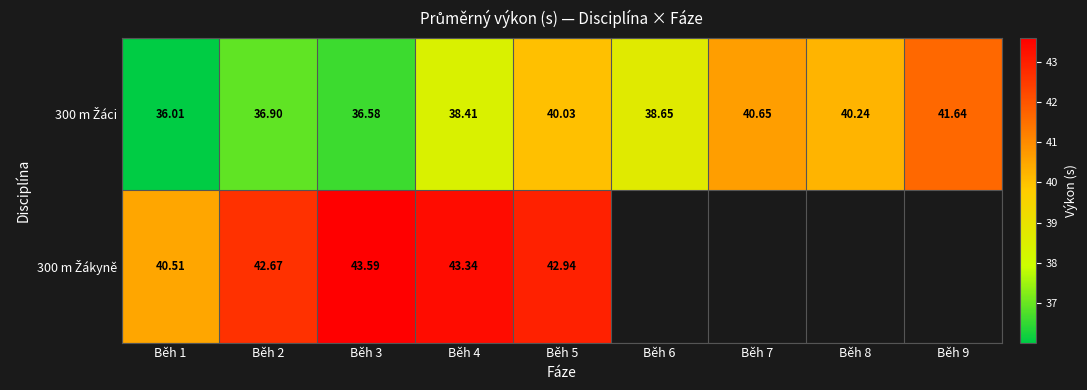

Is the value of 300 m Žákyně at Běh 1 greater than the value of 300 m Žáci at Běh 7?

No